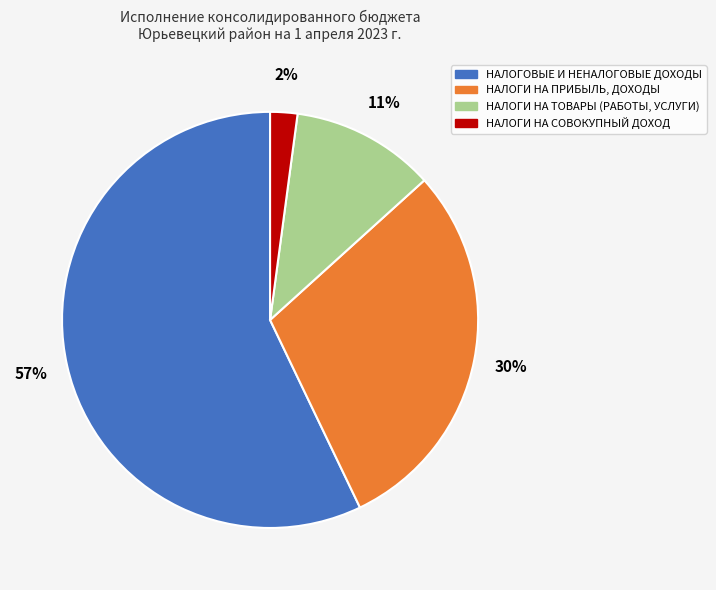

Which category accounts for the majority?

НАЛОГОВЫЕ И НЕНАЛОГОВЫЕ ДОХОДЫ